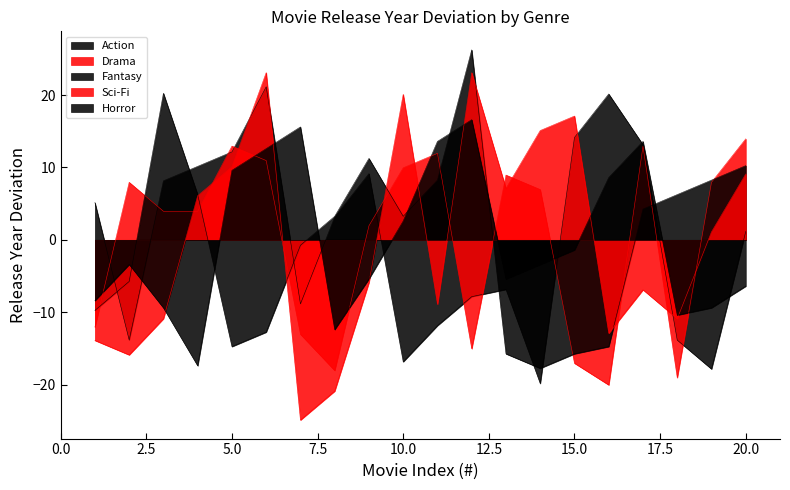

True or false: Drama and Action cross at least once.

True